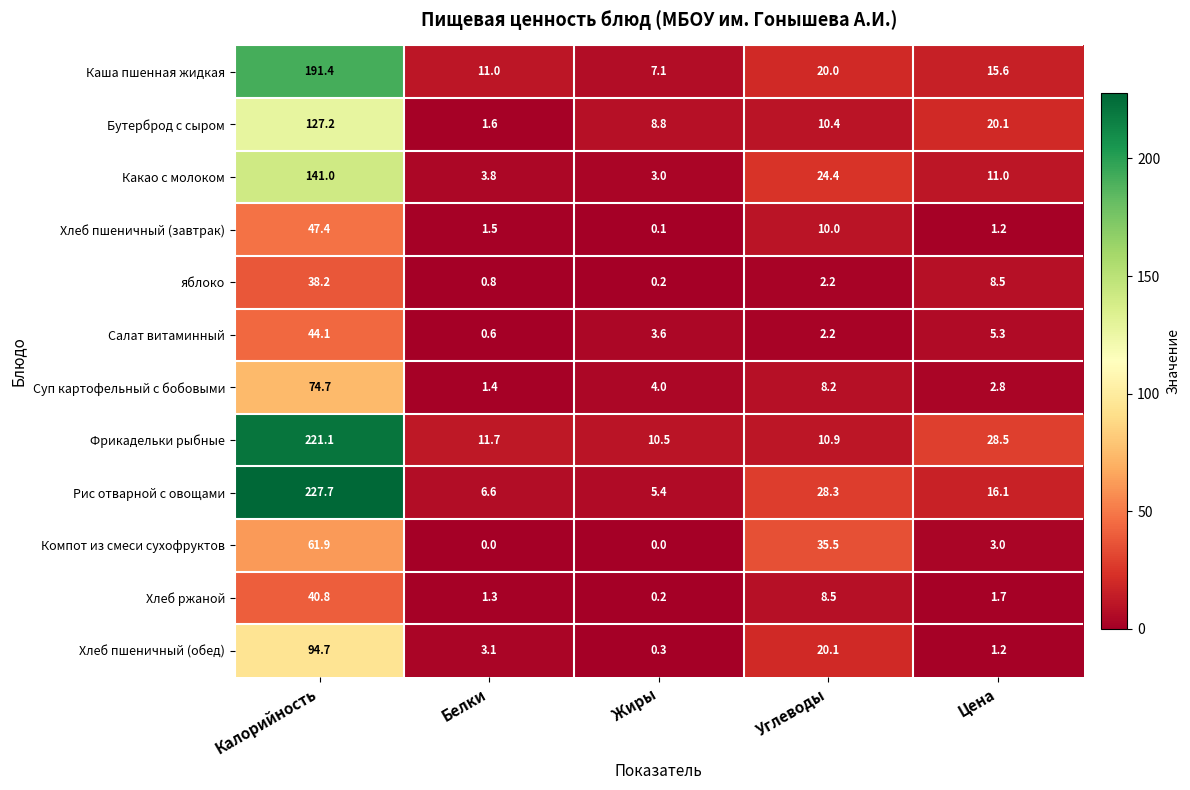

Rank the categories by Фрикадельки рыбные value from lowest to highest.

Жиры, Углеводы, Белки, Цена, Калорийность